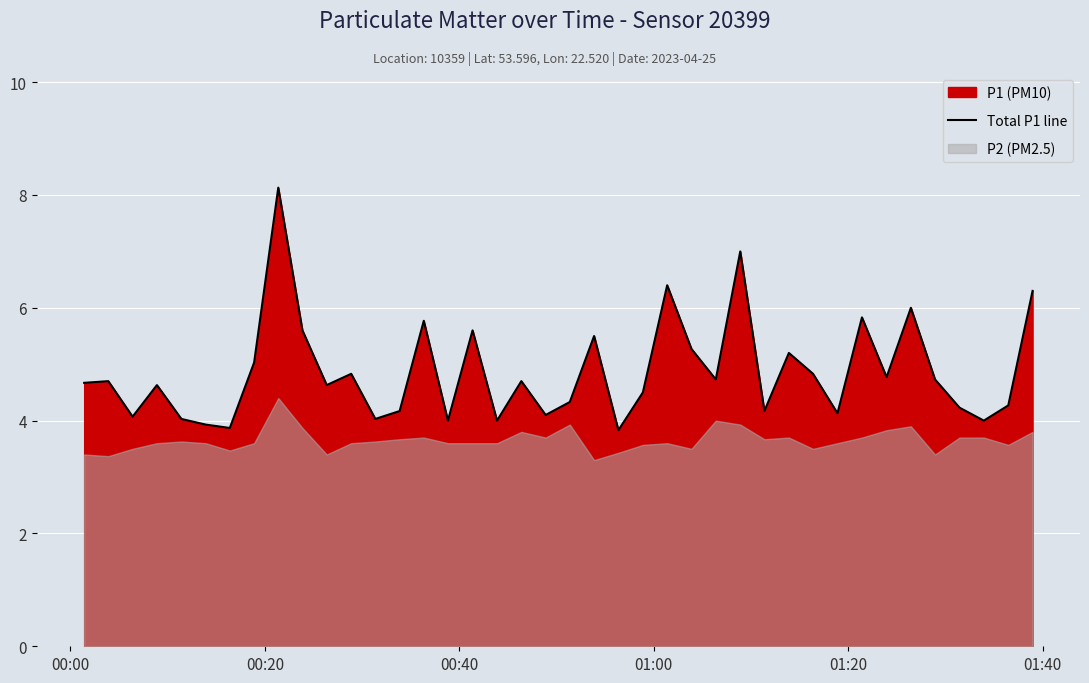

What is the highest value of the Total P1 line series?

8.1